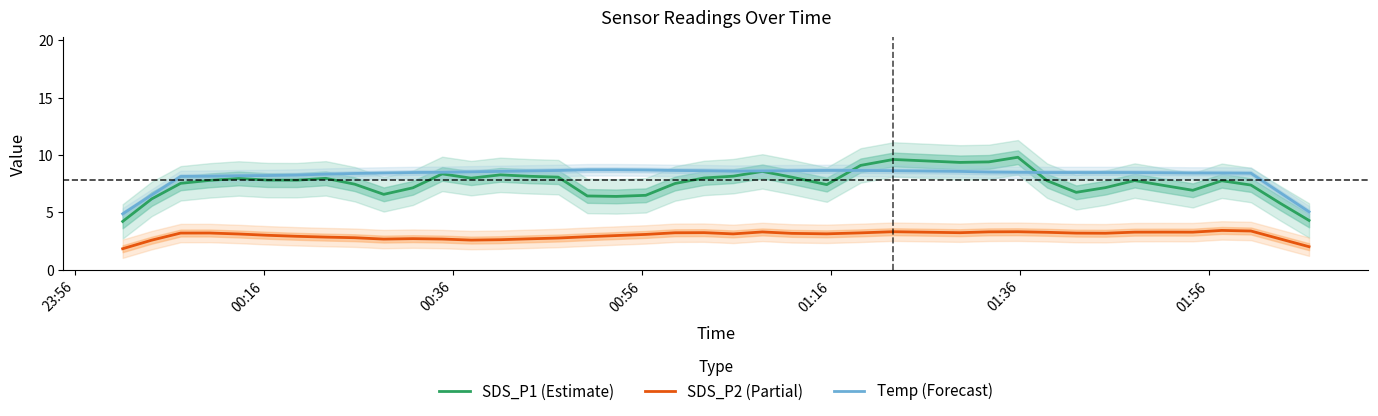

True or false: SDS_P1 (Estimate) and SDS_P2 (Partial) cross at least once.

False